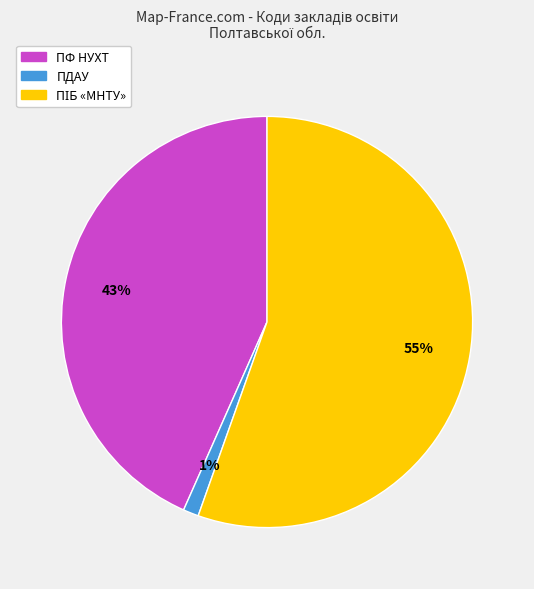

Which has a higher value, ПФ НУХТ or ПДАУ?

ПФ НУХТ